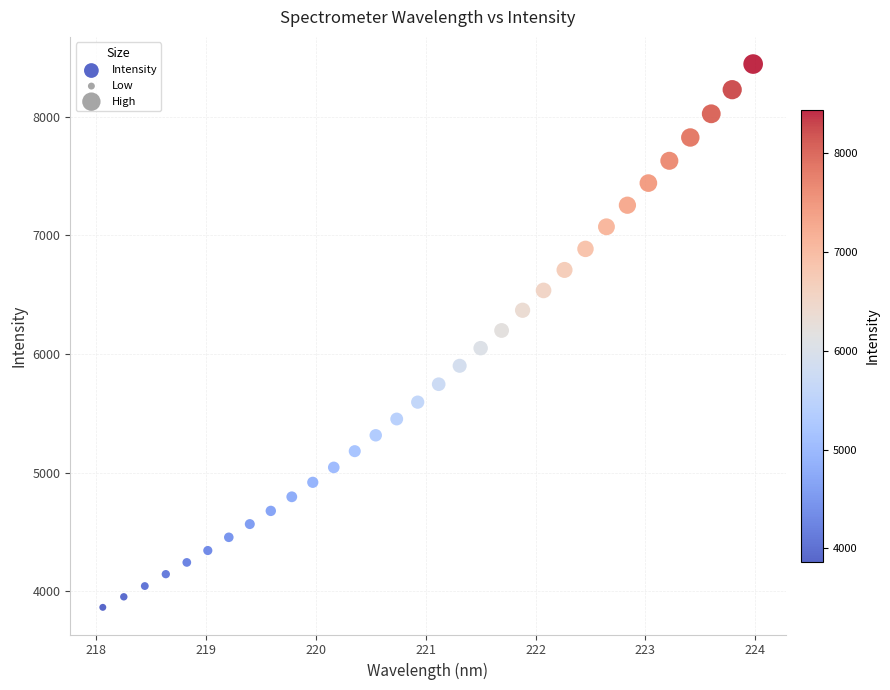

What is the range of X values (max minus min)?

5.9